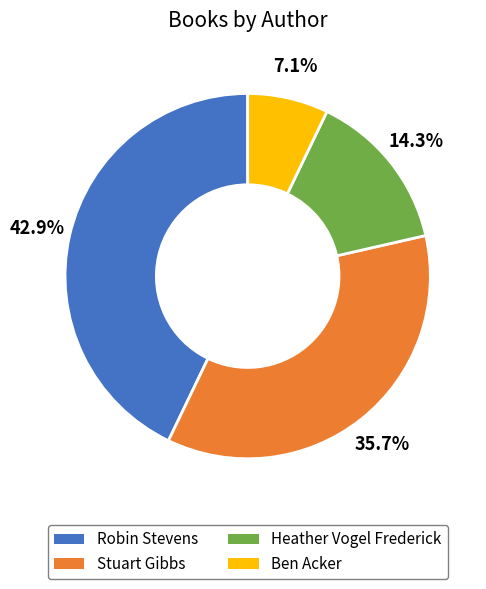

Does any single category account for the majority?

No